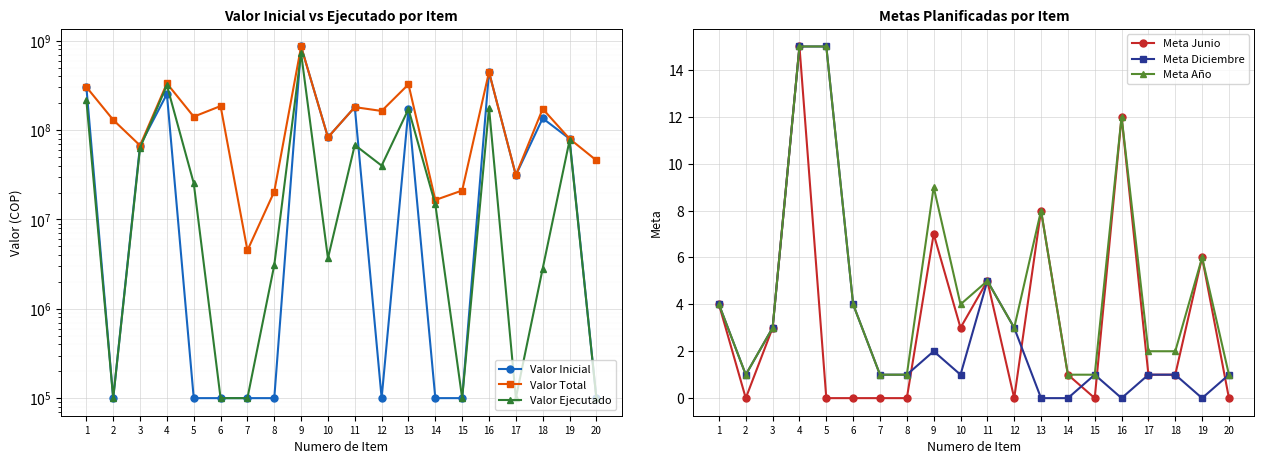

What is the total value across all series at 14?

31337002